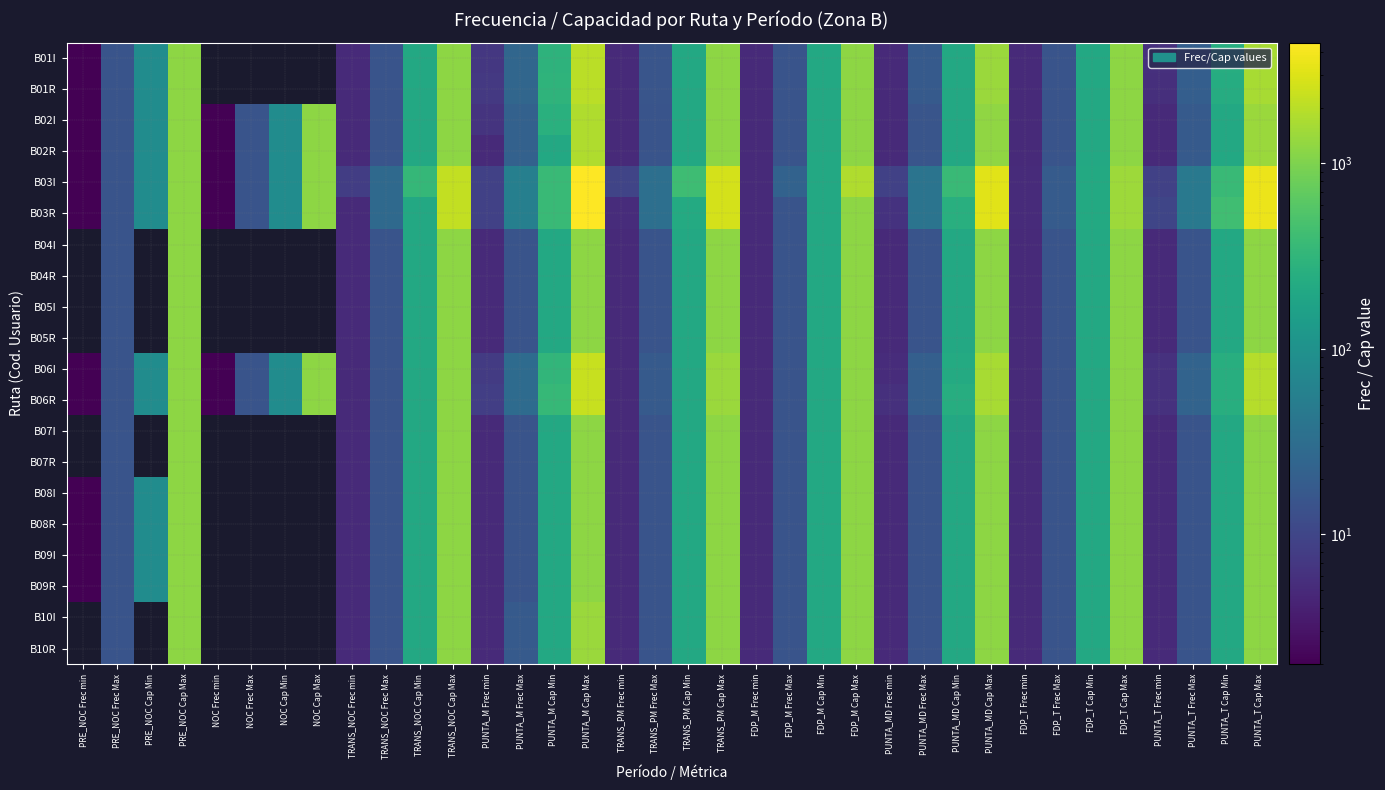

What is the minimum value shown in the chart?

2.0